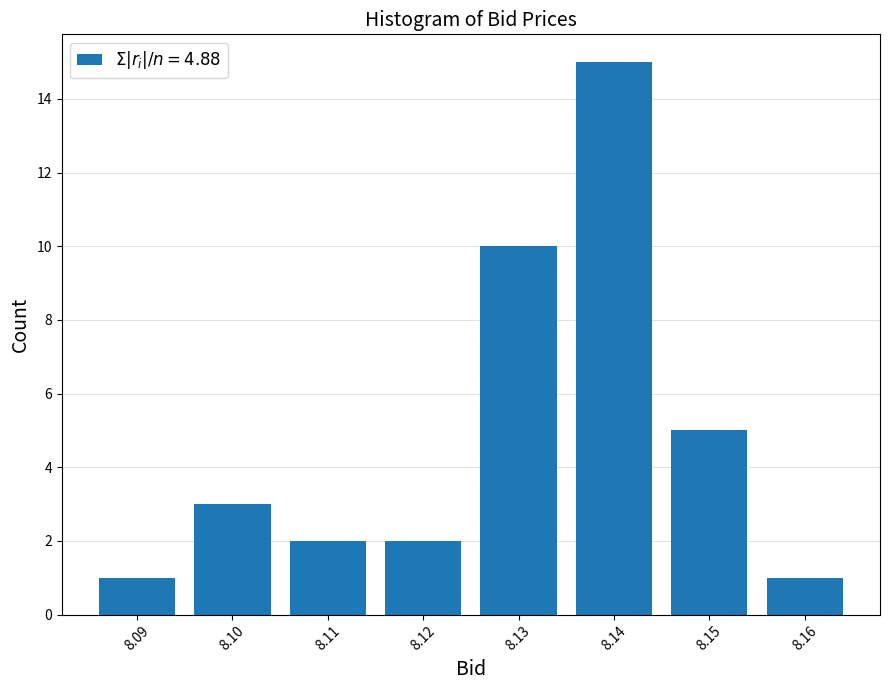

Reading left to right, list all the values displayed in this chart.

8.09=1	8.10=3	8.11=2	8.12=2	8.13=10	8.14=15	8.15=5	8.16=1